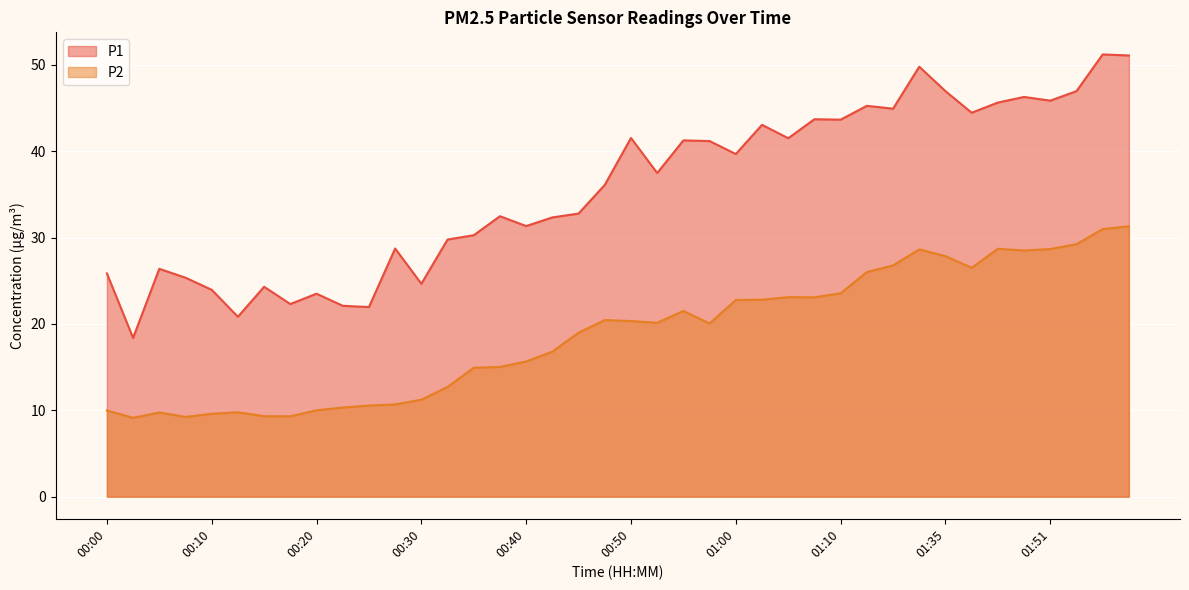

What is the sum of all P1 values?

1424.7